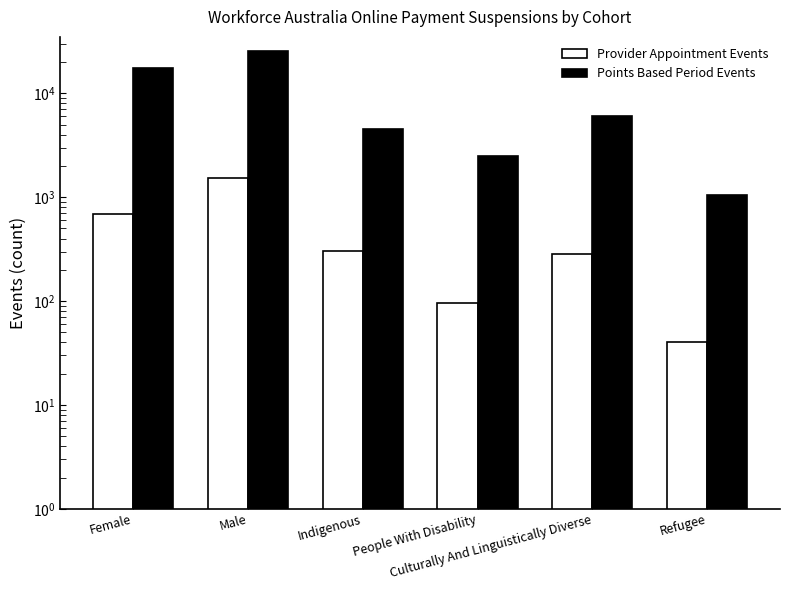

What is the maximum value for Provider Appointment Events?

1535